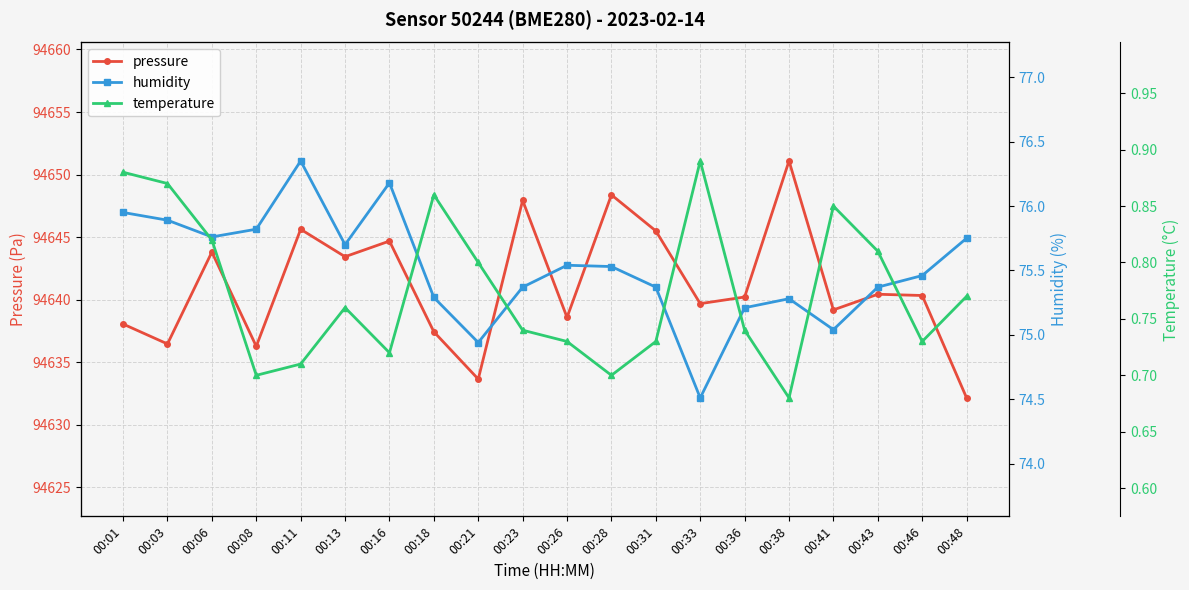

Is the value of humidity at 00:11 greater than the value of pressure at 00:01?

No